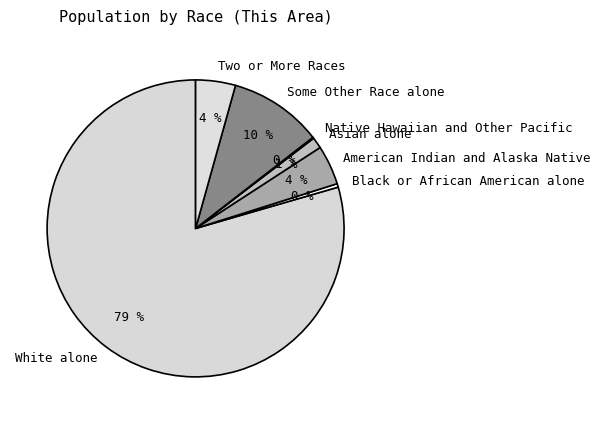

Which slice represents more than half of the pie?

White alone